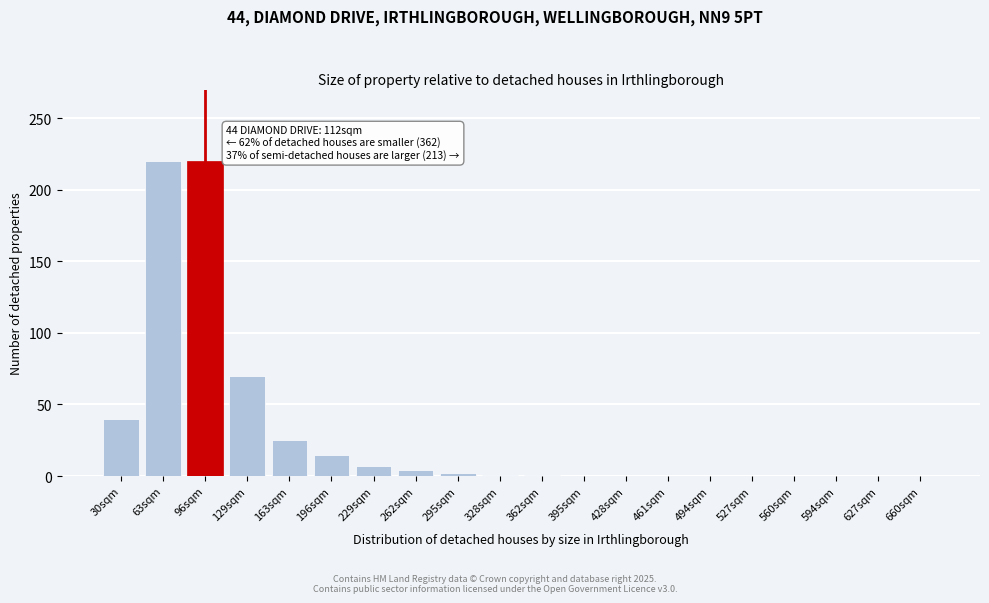

What is the maximum value shown in the chart?

220